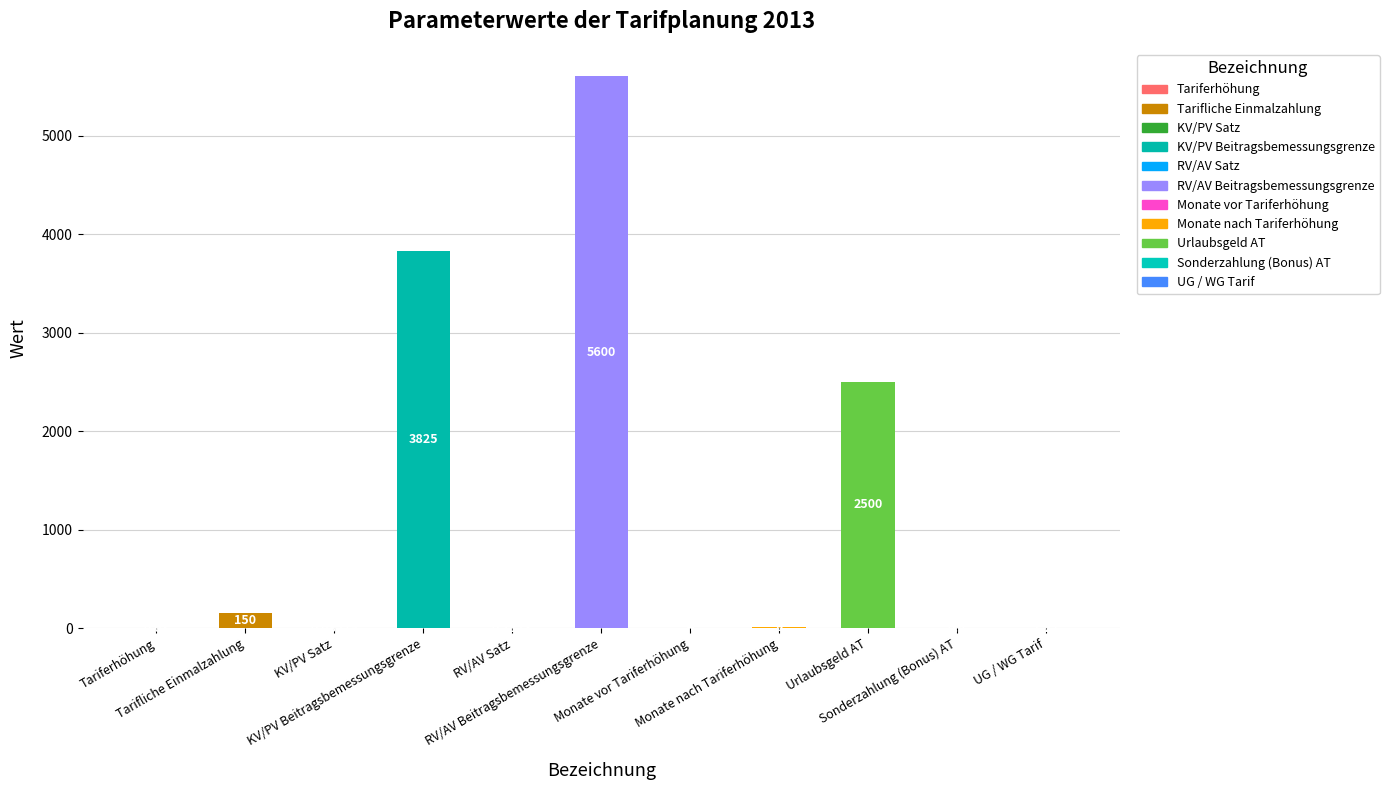

Count the number of categories in the chart.

11